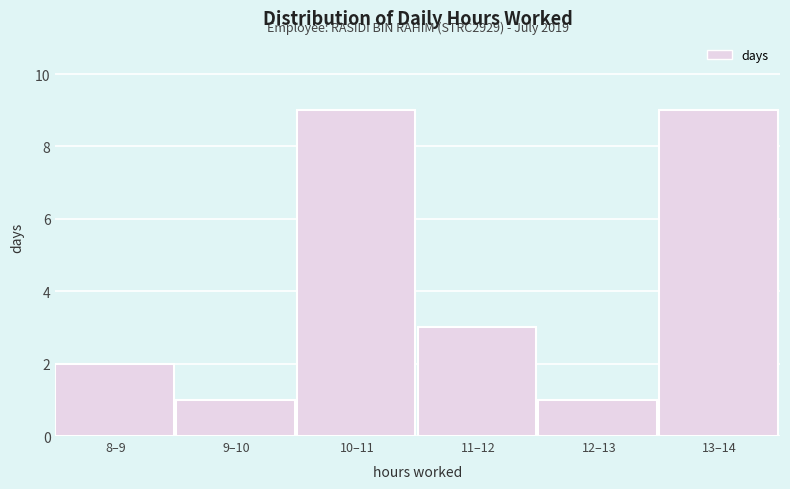

Reading left to right, what are all the values shown in this chart?

2	1	9	3	1	9